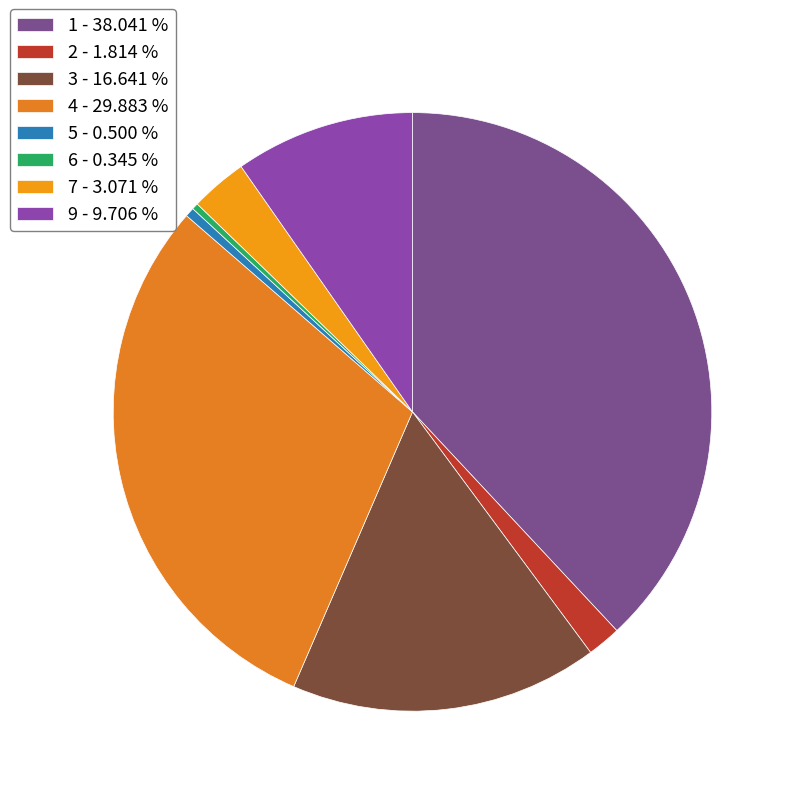

Does 6 account for over 50% of the chart?

No